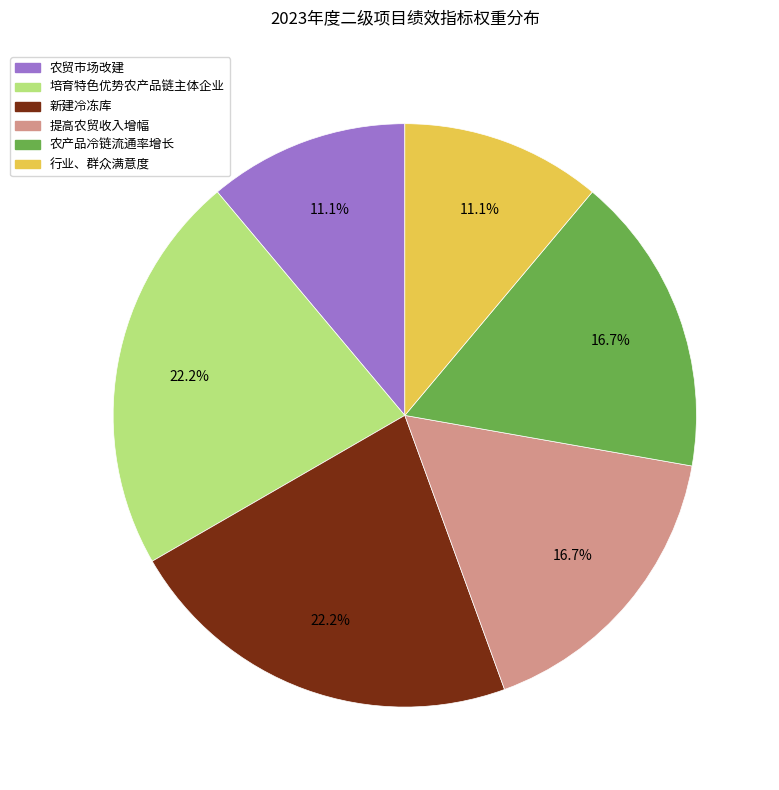

The 农贸市场改建 slice represents 11% of the pie. True or false?

True